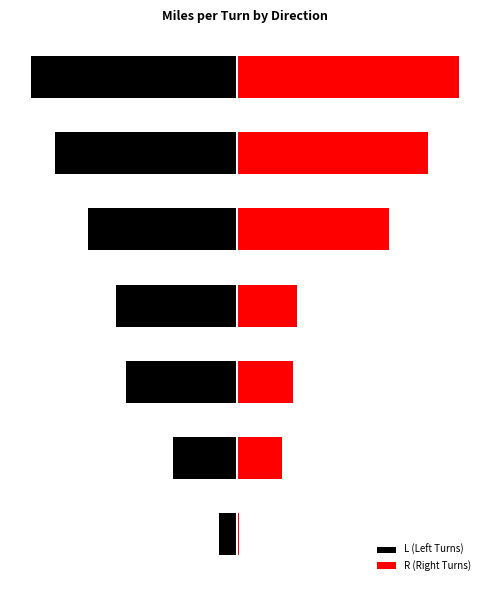

What is the maximum value for R (Right Turns)?

22.4